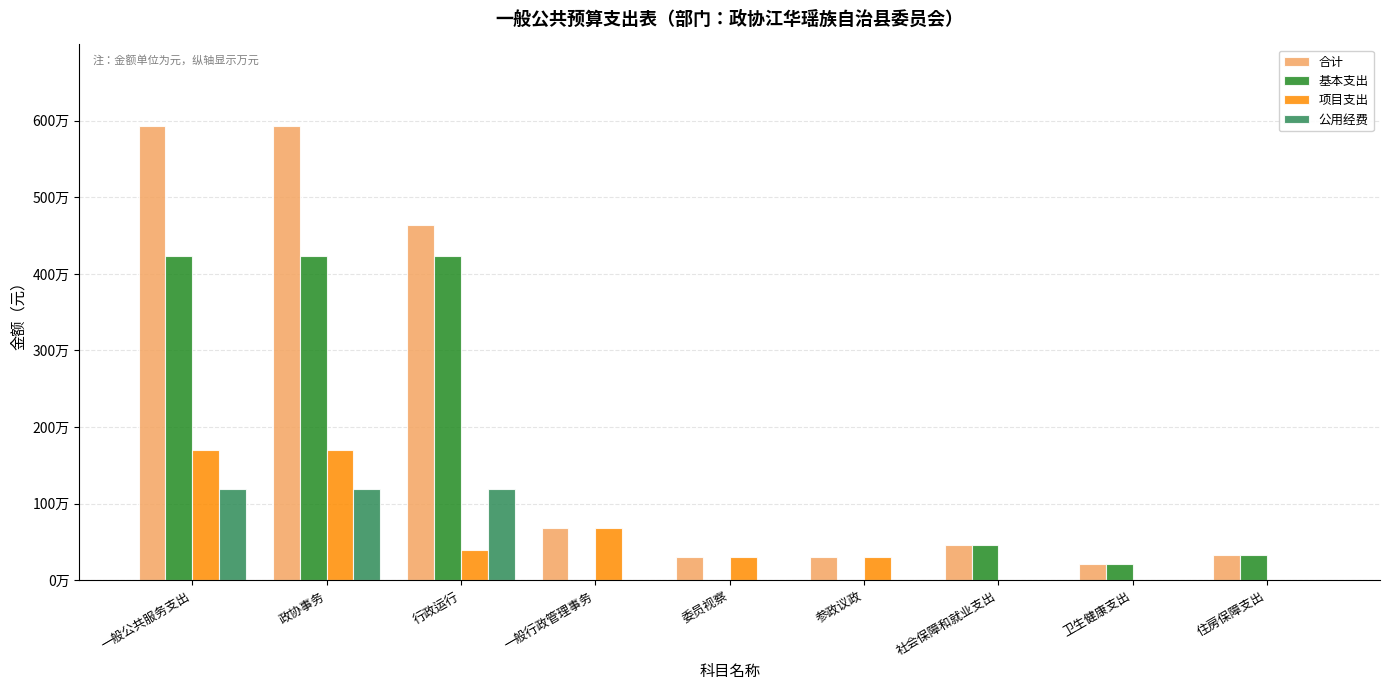

Does the chart contain stacked bars?

No